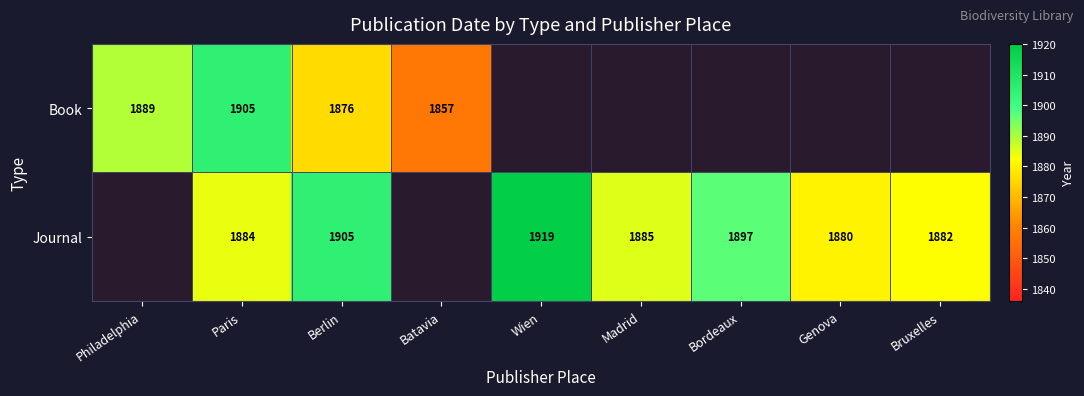

Is it true that Journal equals 1884 at Paris?

True